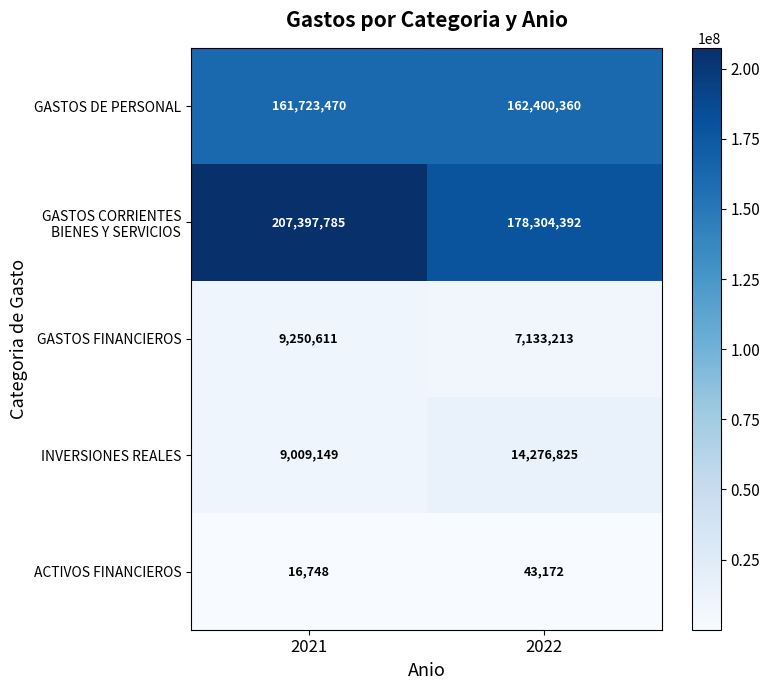

What is the difference between the maximum and minimum values in the INVERSIONES REALES series?

5267676